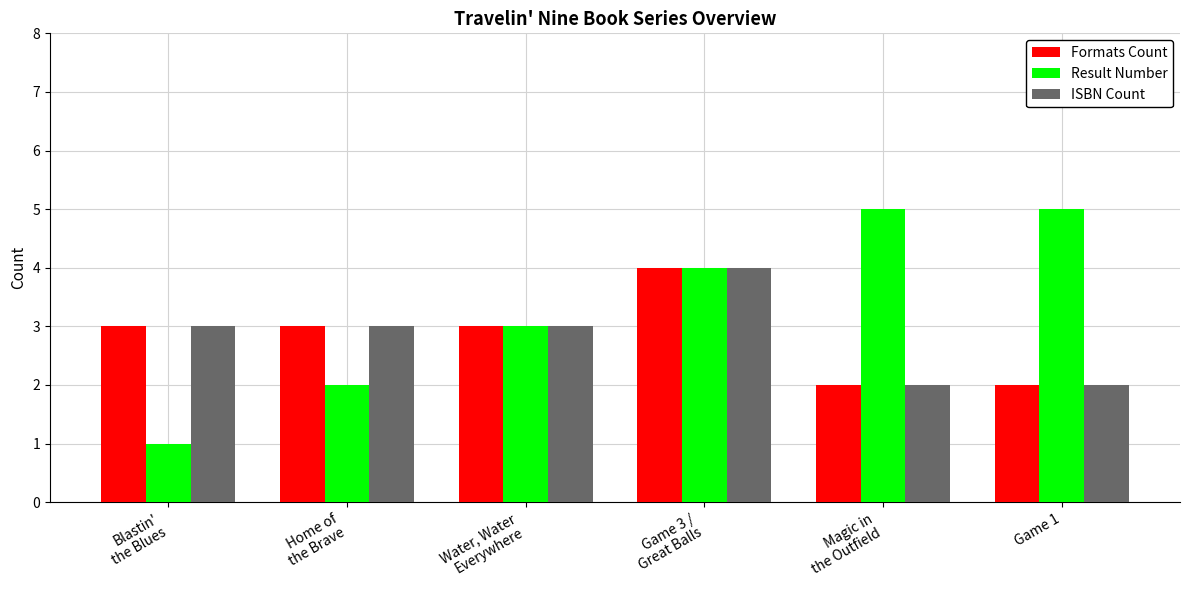

What is the highest value of the ISBN Count series?

4